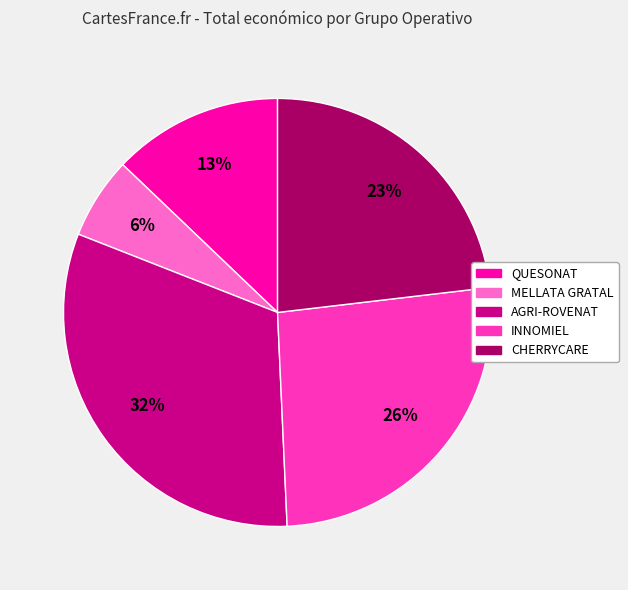

How many segments does this pie chart have?

5